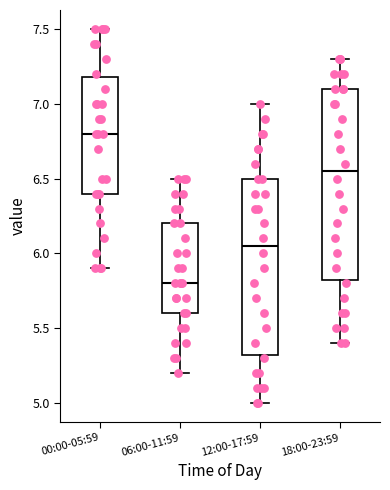

Which box is the tallest, from its lower edge to its upper edge?

18:00-23:59